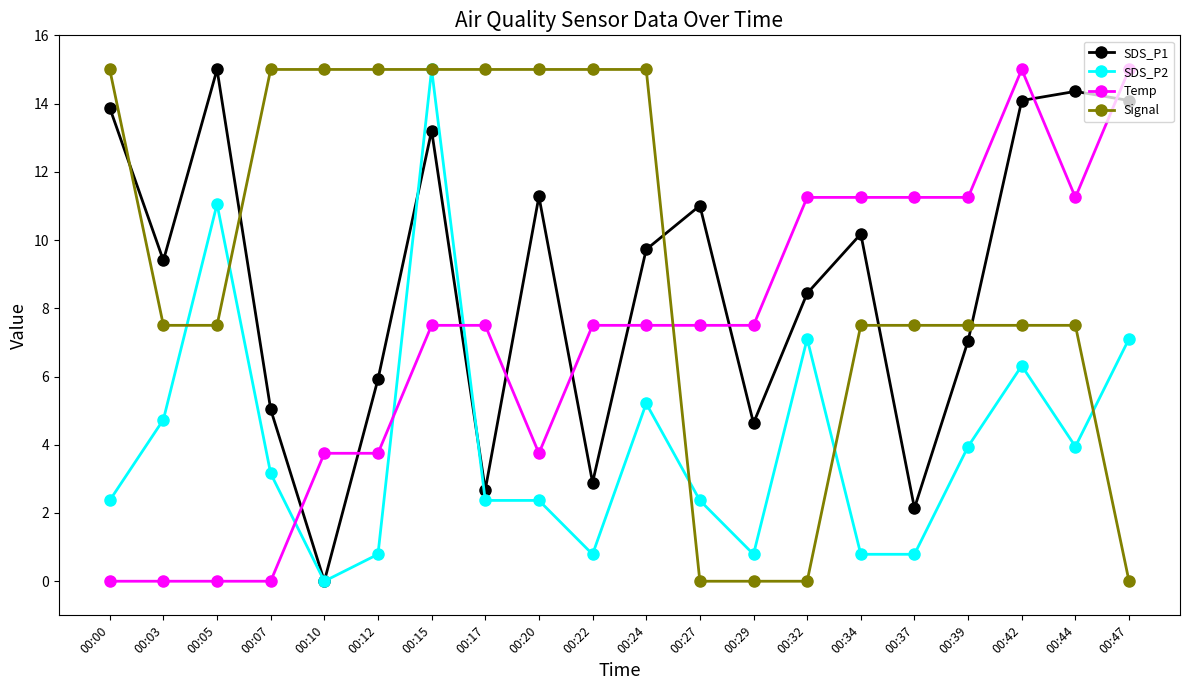

How many values in the SDS_P1 series exceed 9?

11